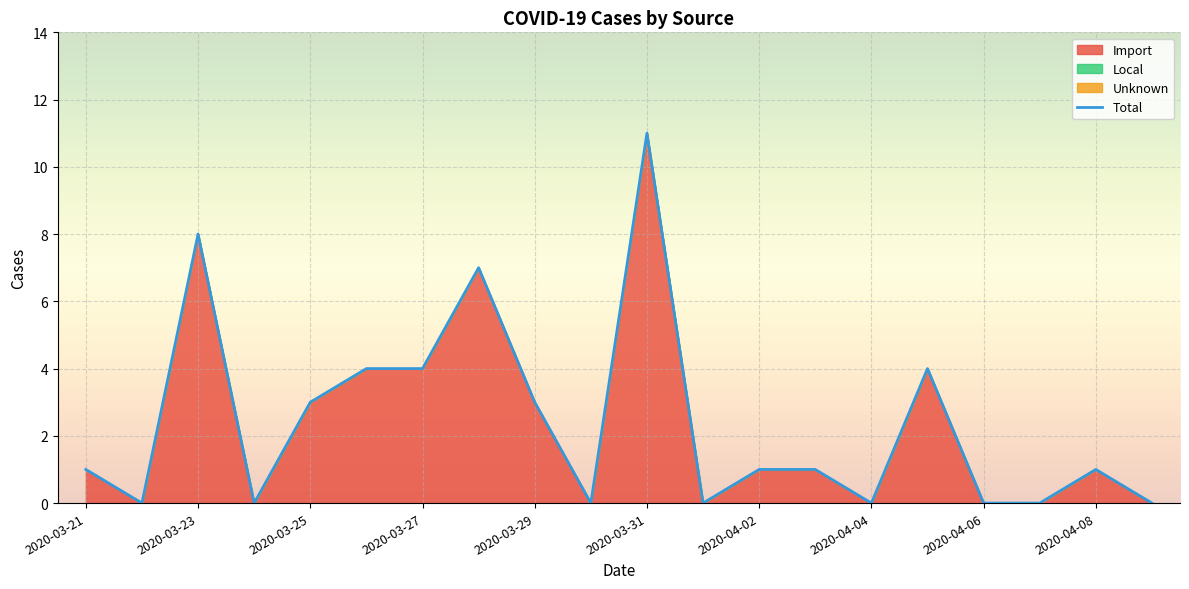

The chart shows a value of 2 at 2020-04-02. True or false?

False